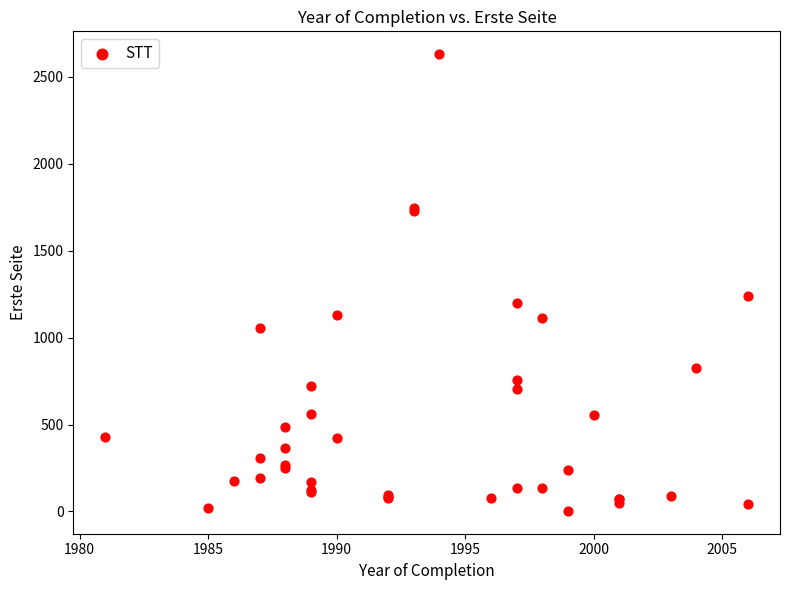

What Y value in the scatter plot is closest to 1317?

1241